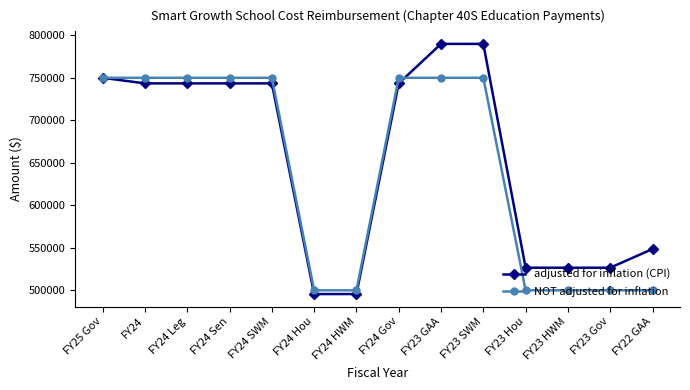

List the series in order of their peak value, highest first.

adjusted for inflation (CPI), NOT adjusted for inflation